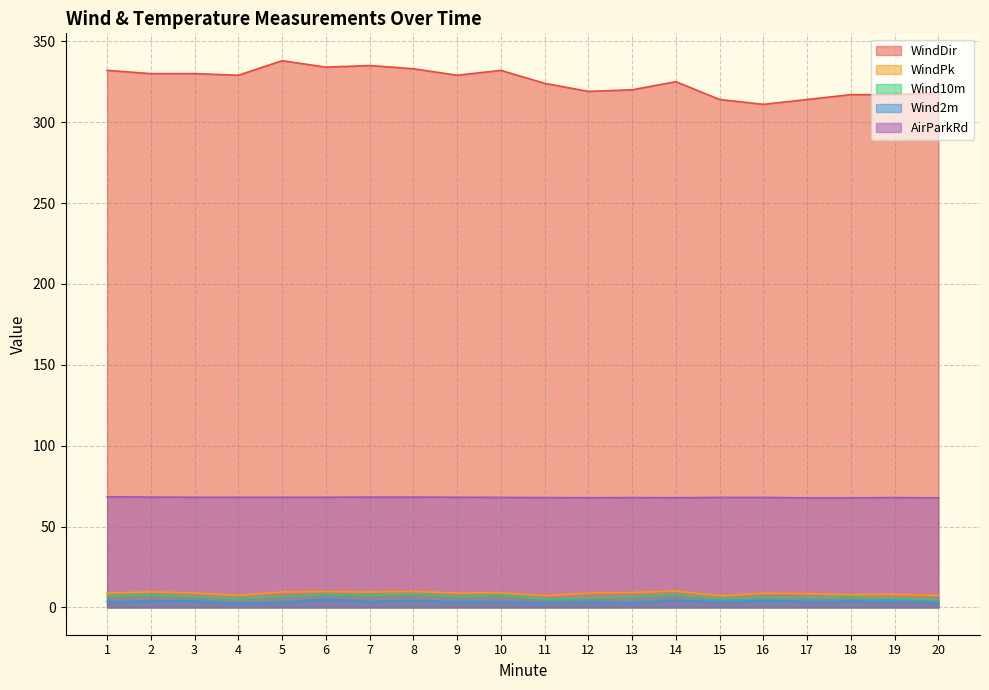

List the labels in order of WindPk value, largest first.

14, 8, 6, 2, 5, 7, 13, 10, 3, 1, 9, 12, 16, 17, 19, 18, 4, 20, 11, 15